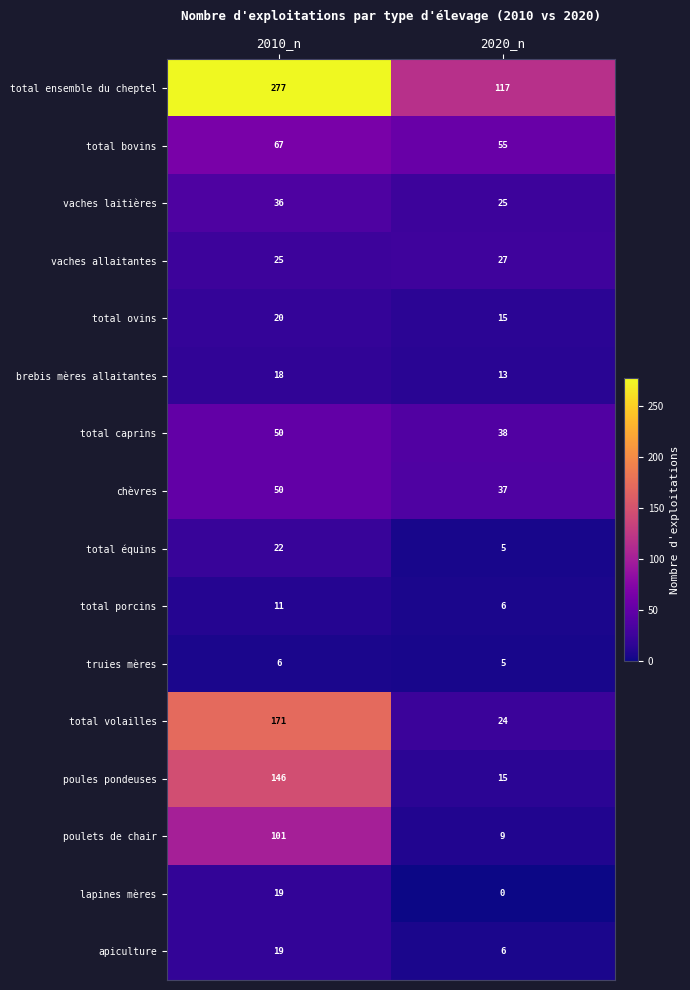

What is the spread (max minus min) of values at 2020_n?

117